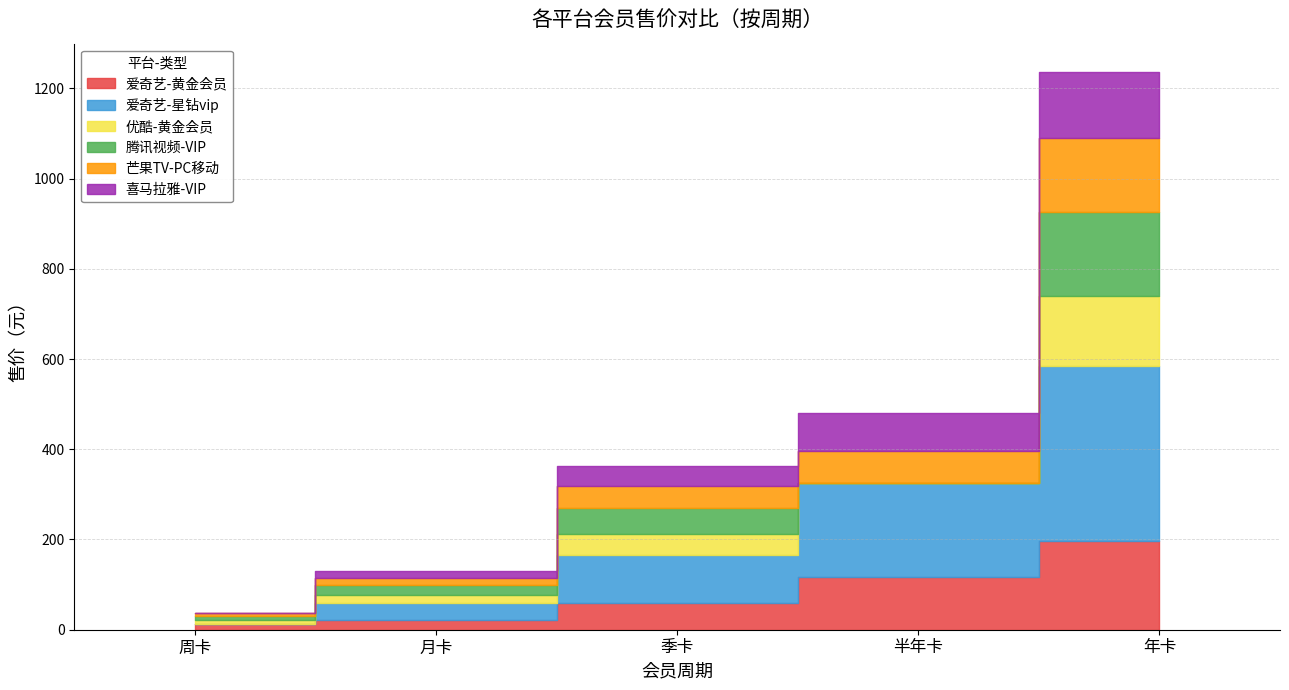

The 芒果TV-PC移动 series shows 2.2 at 周卡. True or false?

False